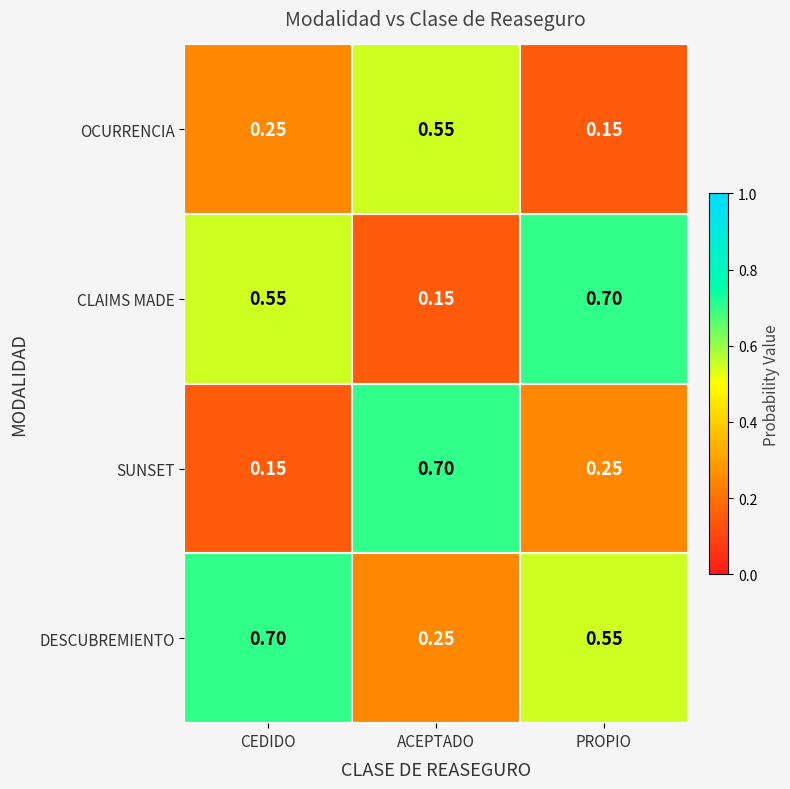

Which series has the largest total across all categories?

DESCUBREMIENTO